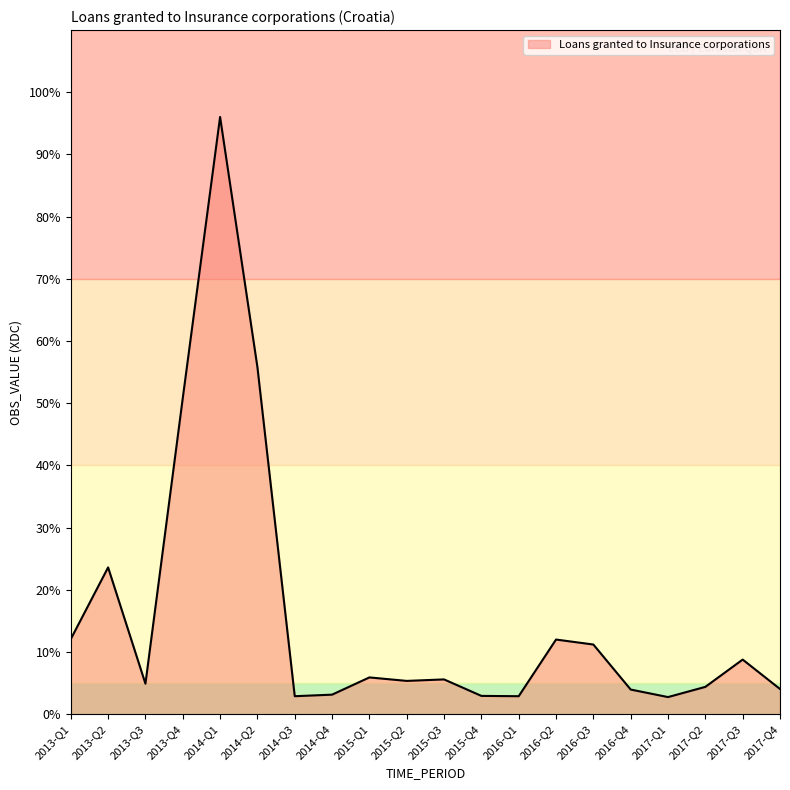

At which category does the data reach its first local peak?

2013-Q2